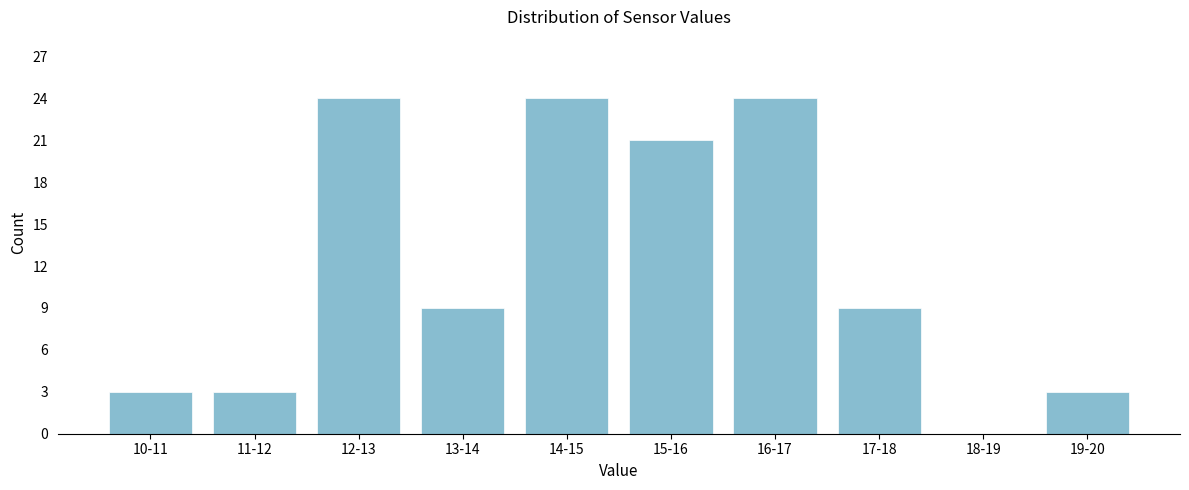

Reading left to right, transcribe all the data shown in this chart.

10-11=3	11-12=3	12-13=24	13-14=9	14-15=24	15-16=21	16-17=24	17-18=9	18-19=0	19-20=3